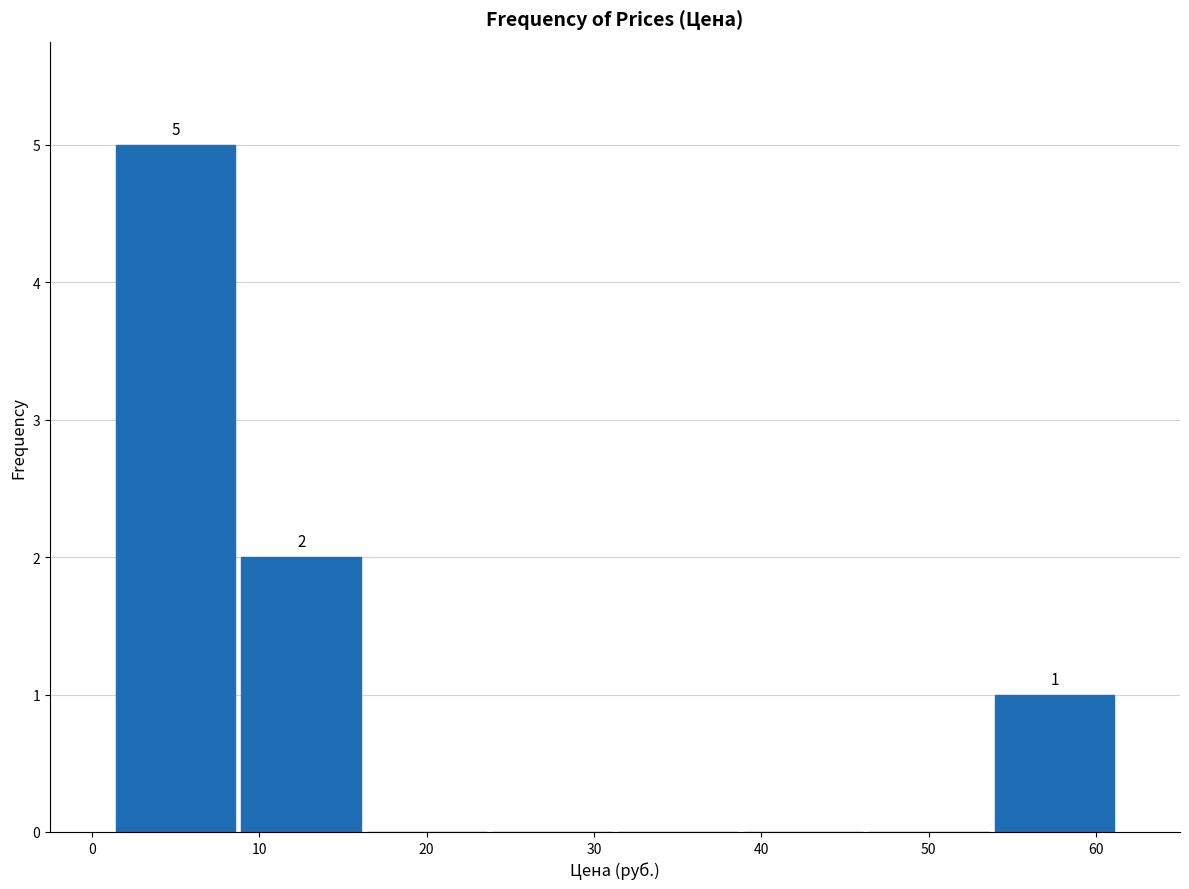

Which range on the x-axis has the tallest bar?

1 to 9